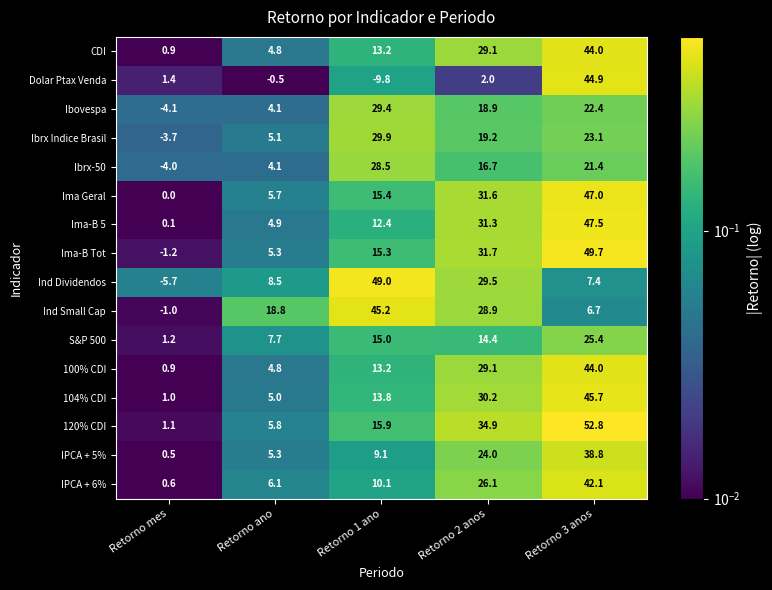

At how many categories does at least one series exceed 0?

5